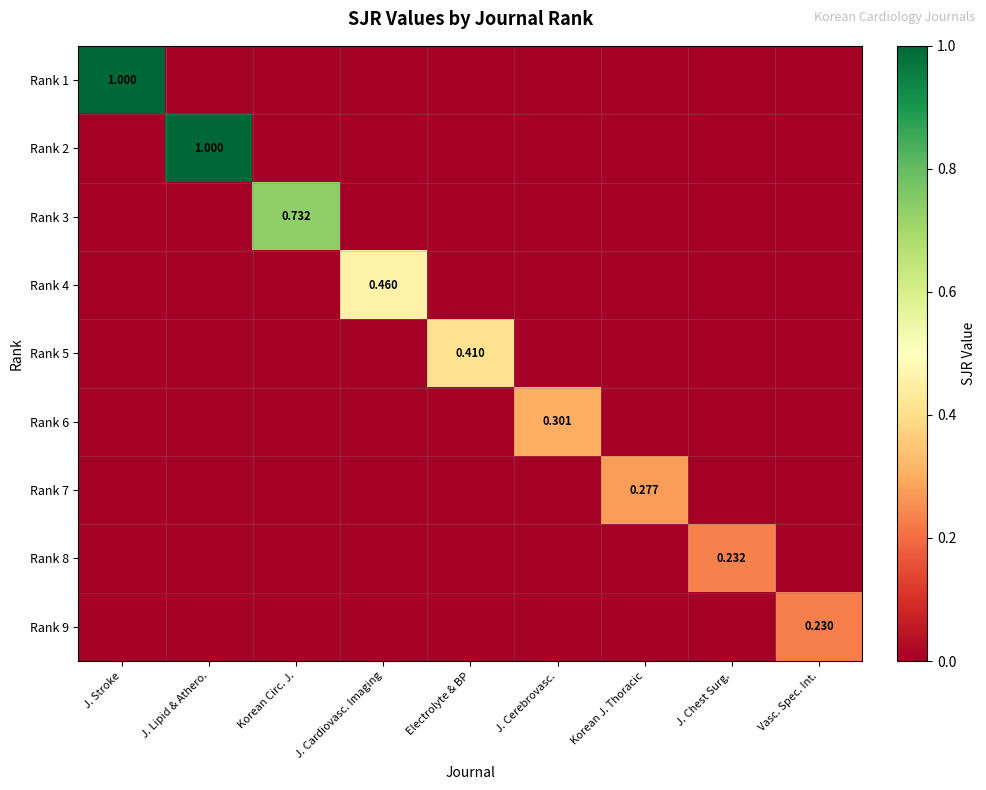

At which label does Rank 2 reach its peak?

J. Lipid & Athero.